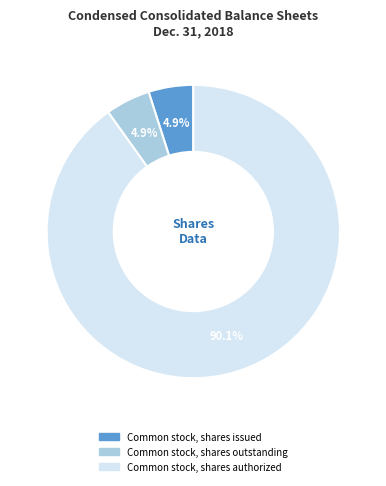

Is there a majority slice in this chart?

Yes